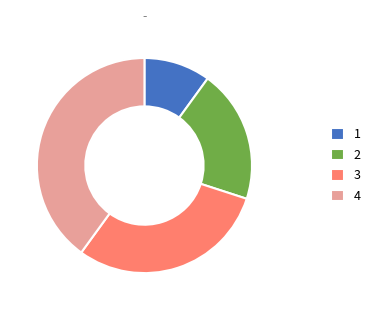

Is the sum of 4 and 2 greater than half?

Yes